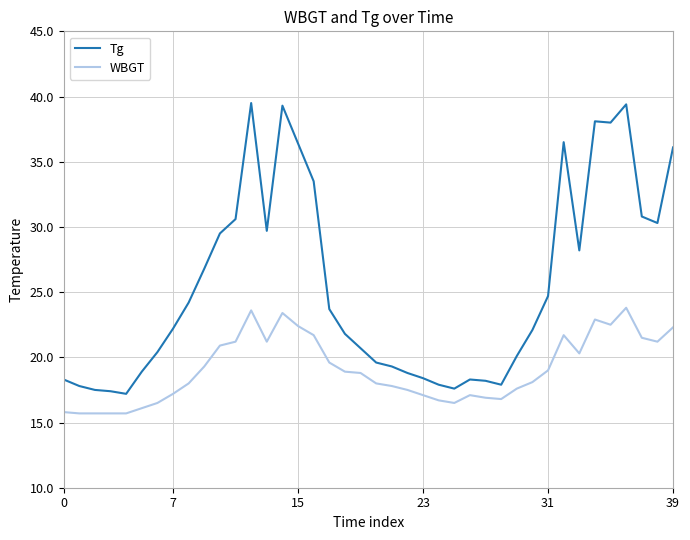

True or false: Tg and WBGT intersect in this chart.

False